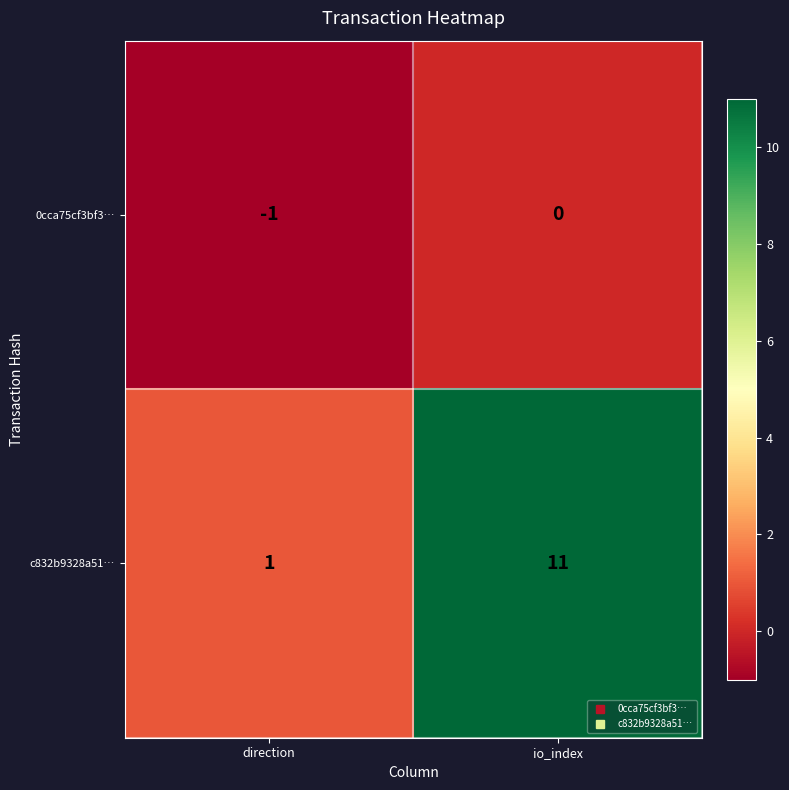

What is the spread (max minus min) of values at io_index?

11